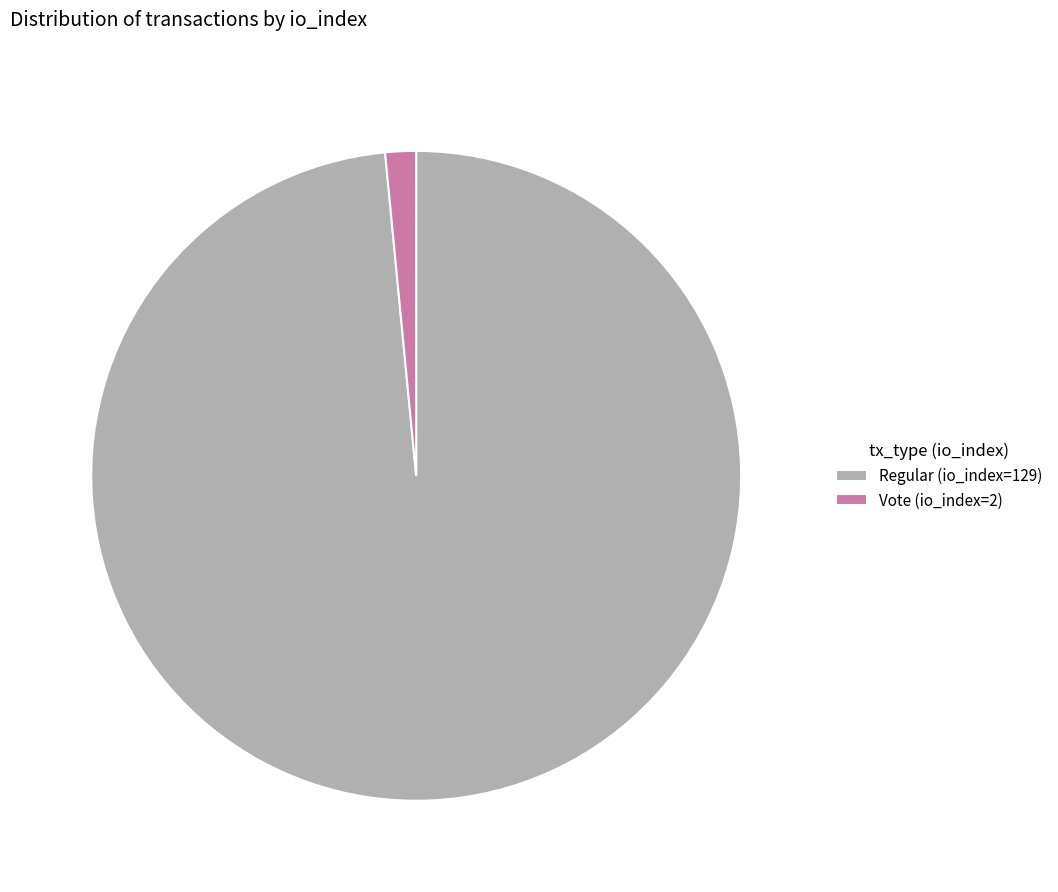

Do Vote (io_index=2) and Regular (io_index=129) together represent more than half of the pie?

Yes